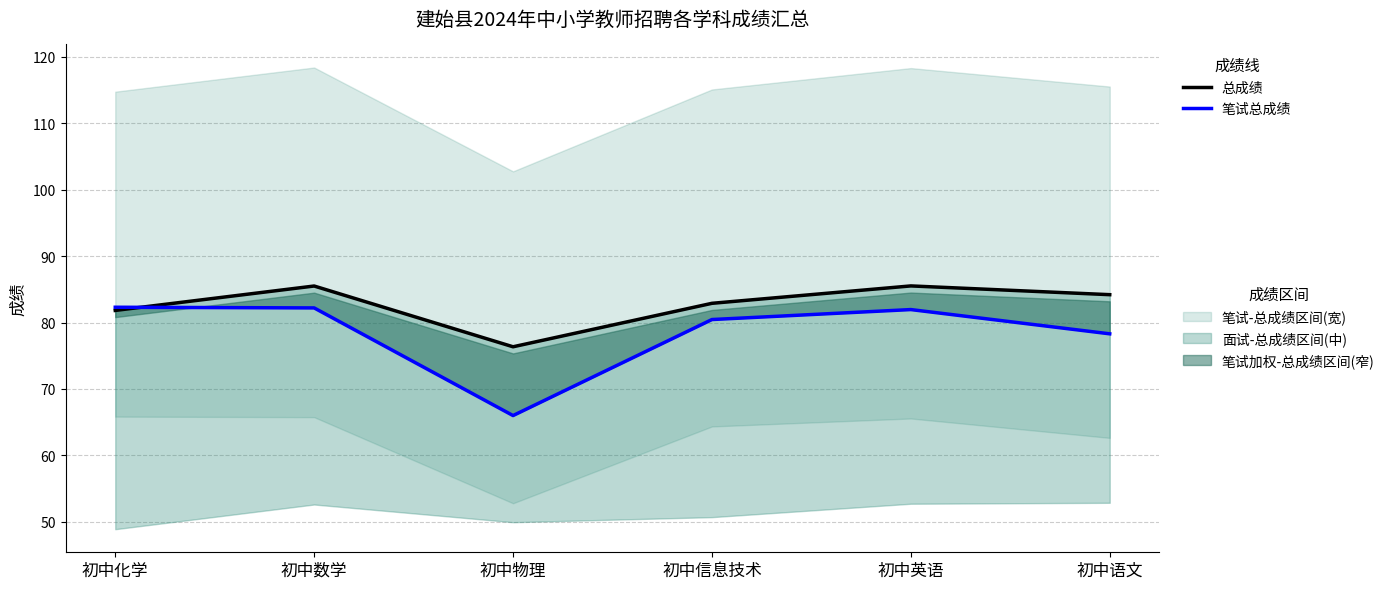

Rank the categories by 总成绩 value from highest to lowest.

初中英语, 初中数学, 初中语文, 初中信息技术, 初中化学, 初中物理